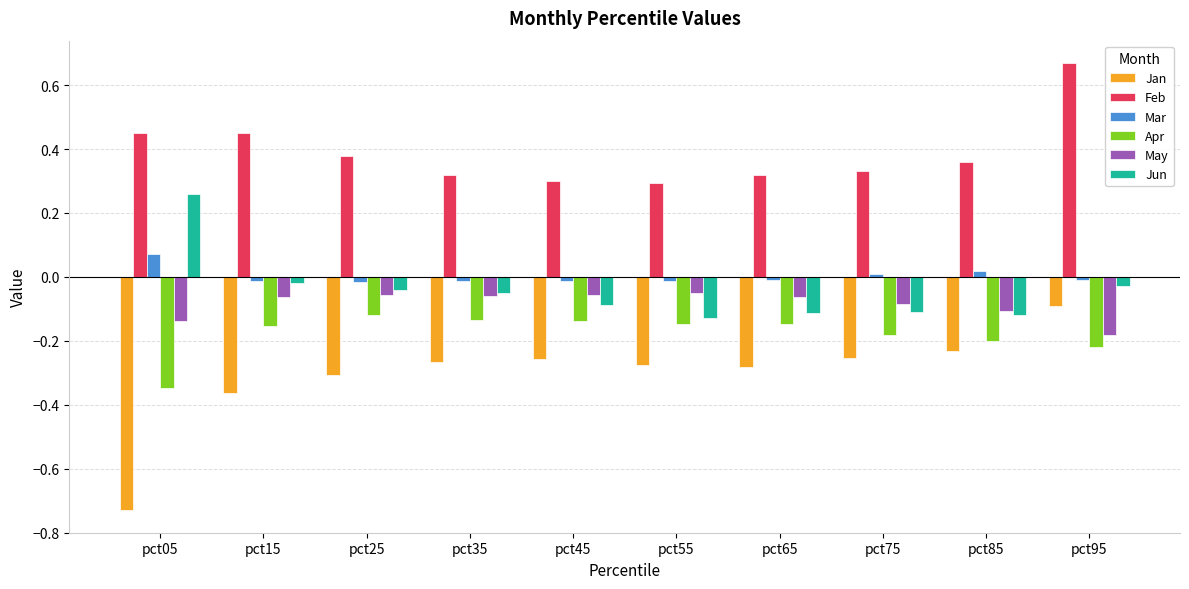

Which series has the largest total across all categories?

Feb